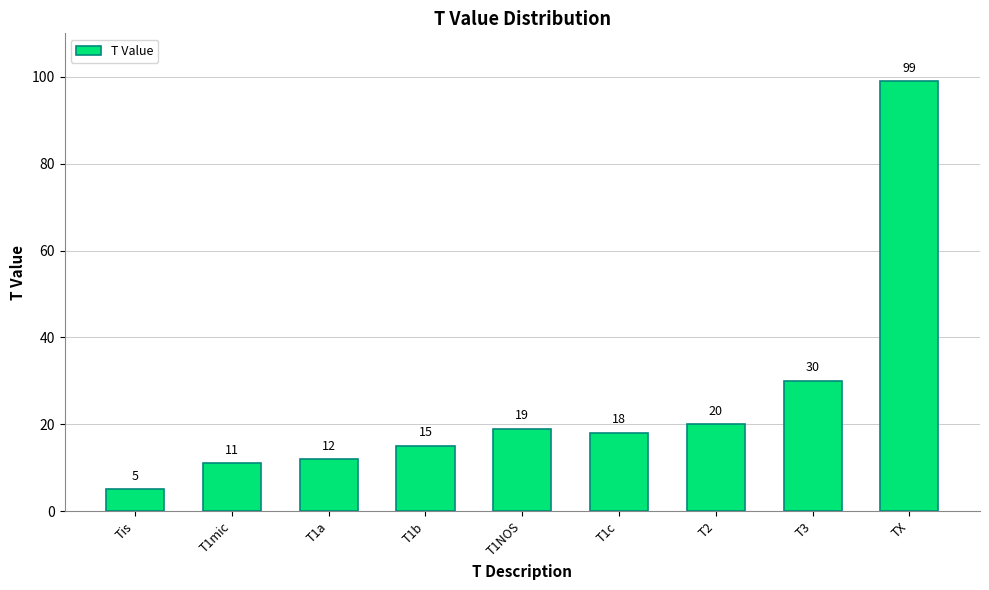

What is the label of the 1st bar from the left?

Tis